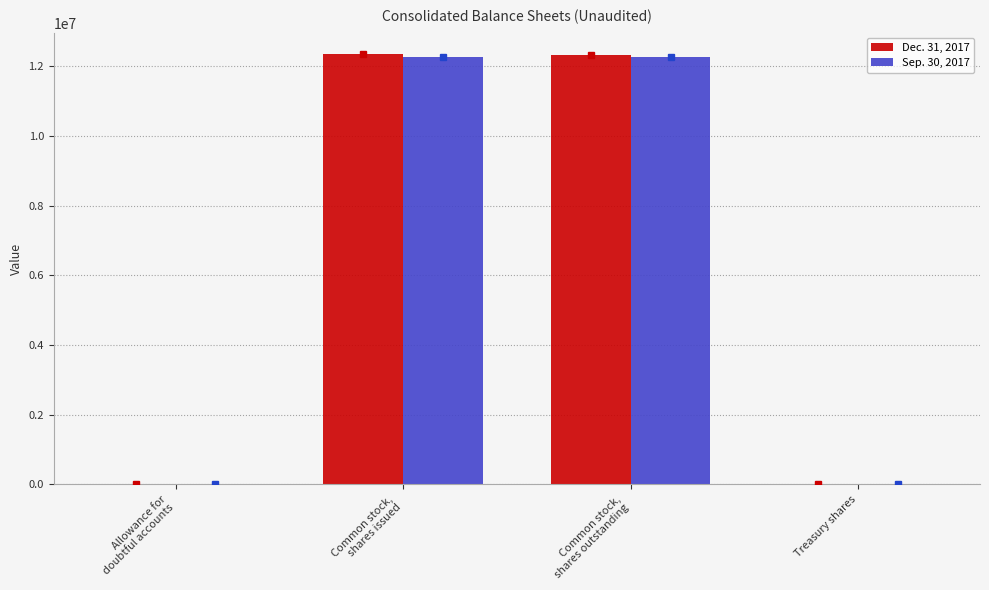

What is the label of the 3rd bar from the right?

Common stock,
shares issued